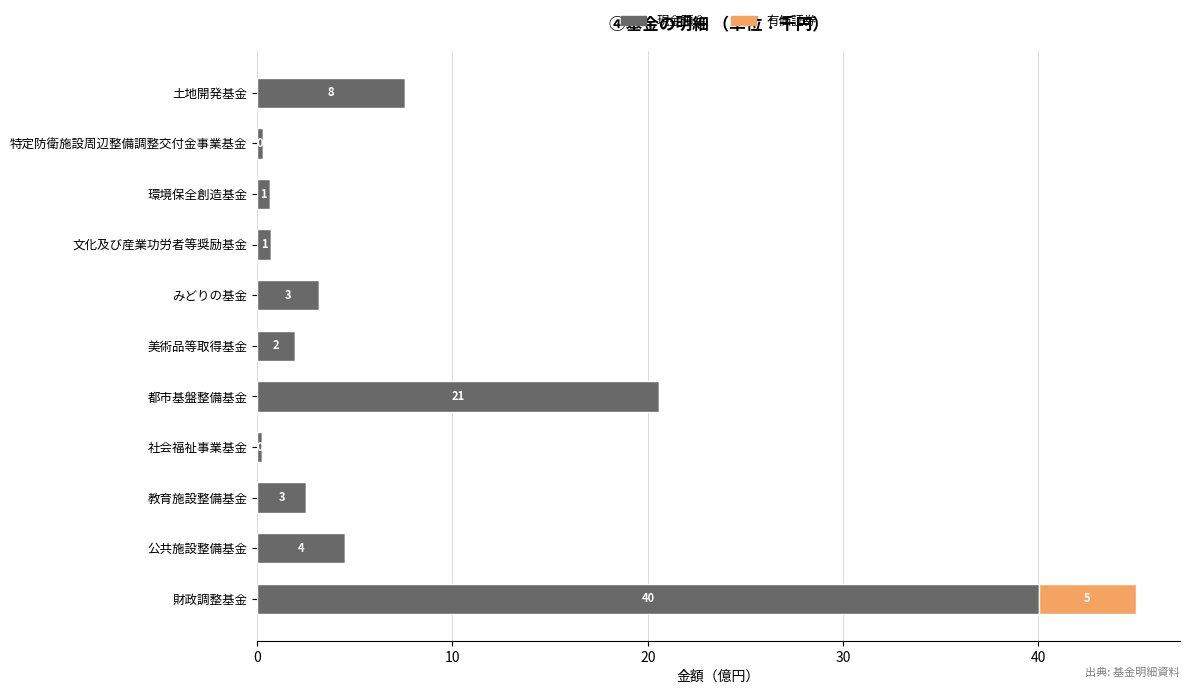

Which series has the largest range (max minus min)?

現金預金